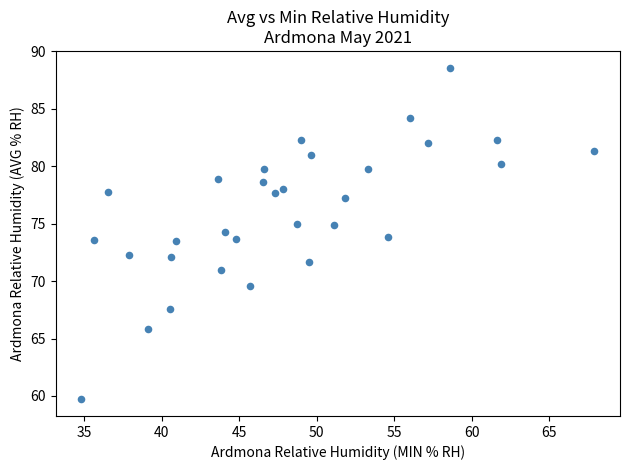

What is the range of Y values (max minus min)?

28.9